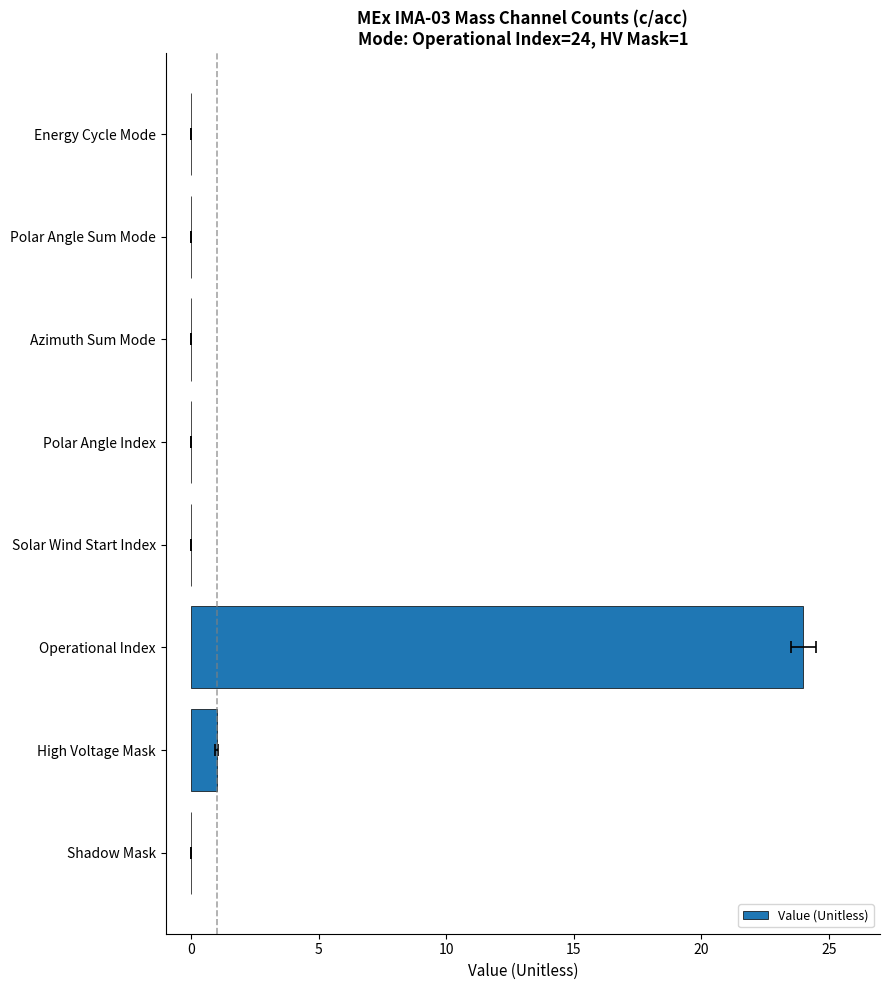

How many distinct data groups are displayed?

1